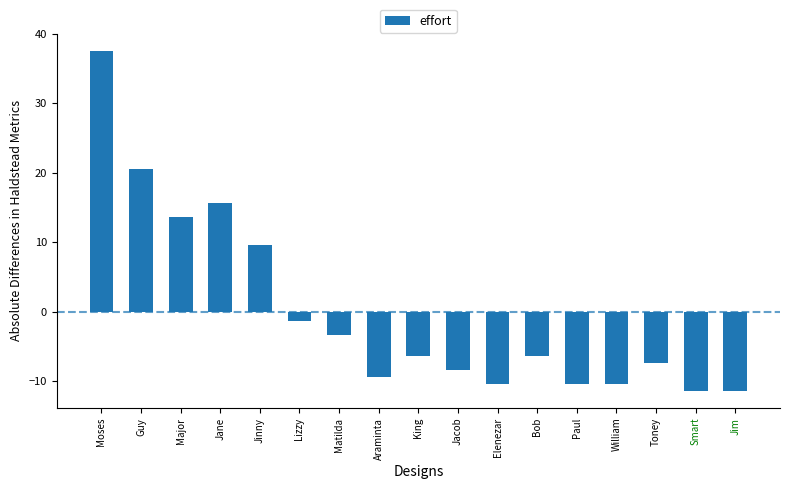

Reading left to right, what are all the values shown in this chart?

37.6	20.6	13.6	15.6	9.6	-1.4	-3.4	-9.4	-6.4	-8.4	-10.4	-6.4	-10.4	-10.4	-7.4	-11.4	-11.4